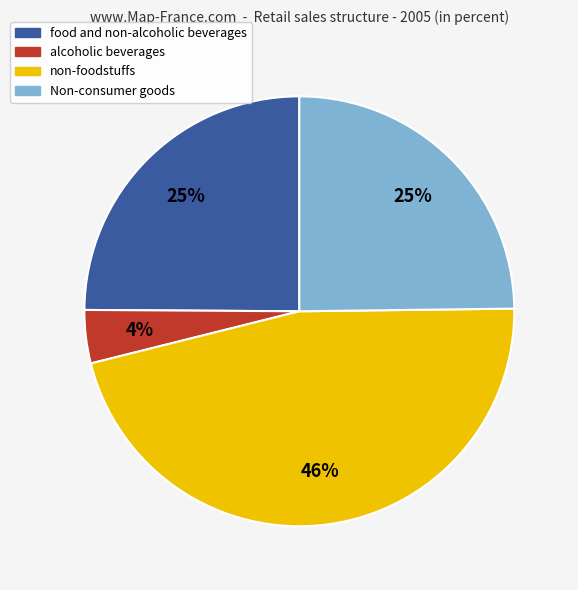

How many slices are in this pie chart?

4